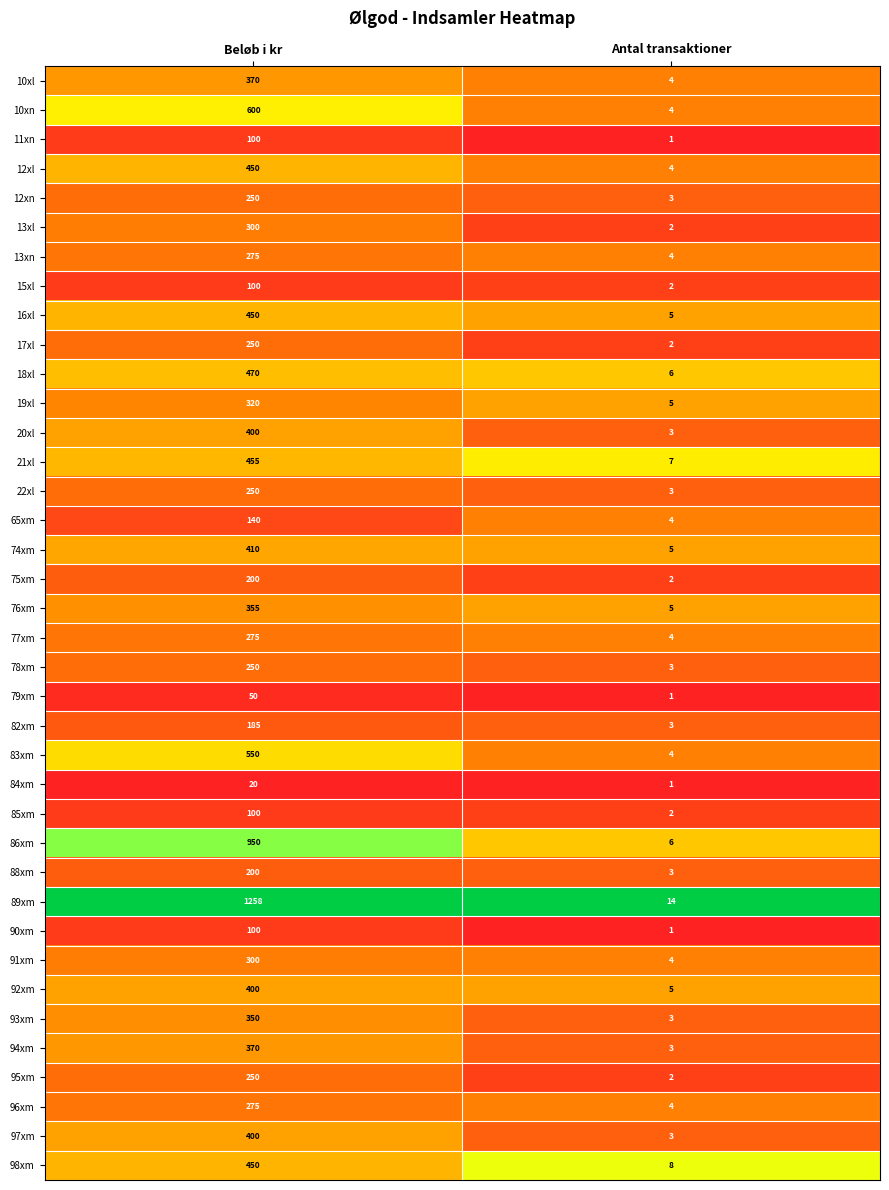

Which label corresponds to the smallest value in the chart?

Antal transaktioner